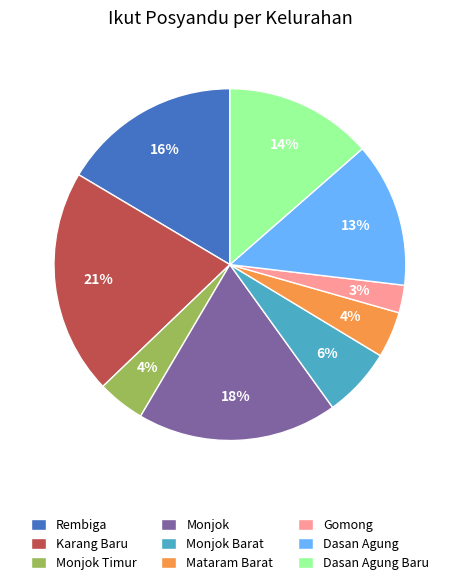

To the nearest percent, what portion does Gomong represent?

3%